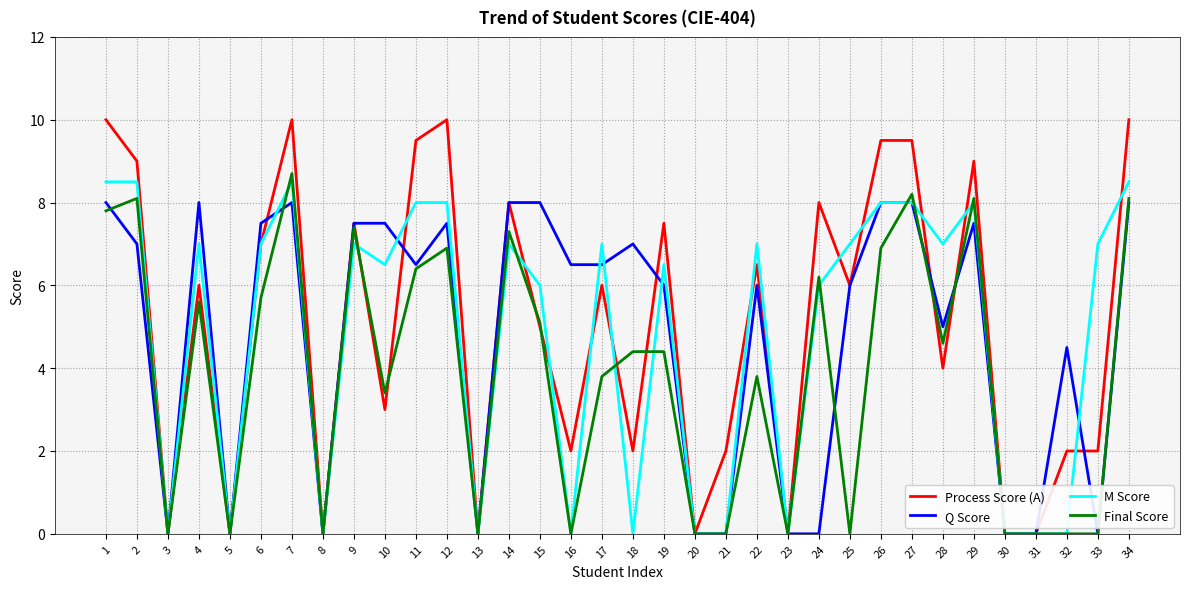

List the series in order of their peak value, highest first.

Process Score (A), Final Score, M Score, Q Score